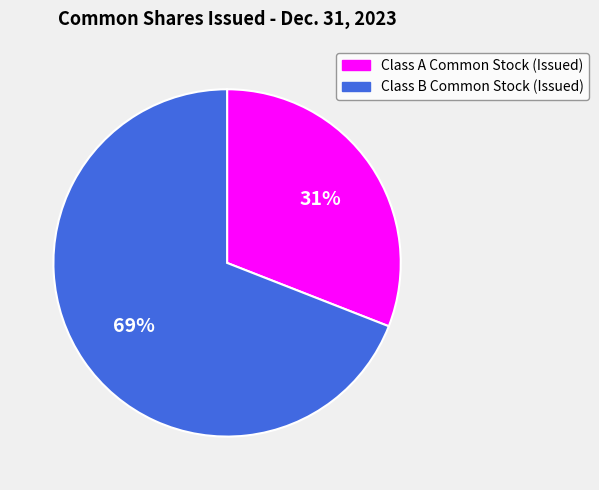

To the nearest percent, what is the average slice percentage?

50%